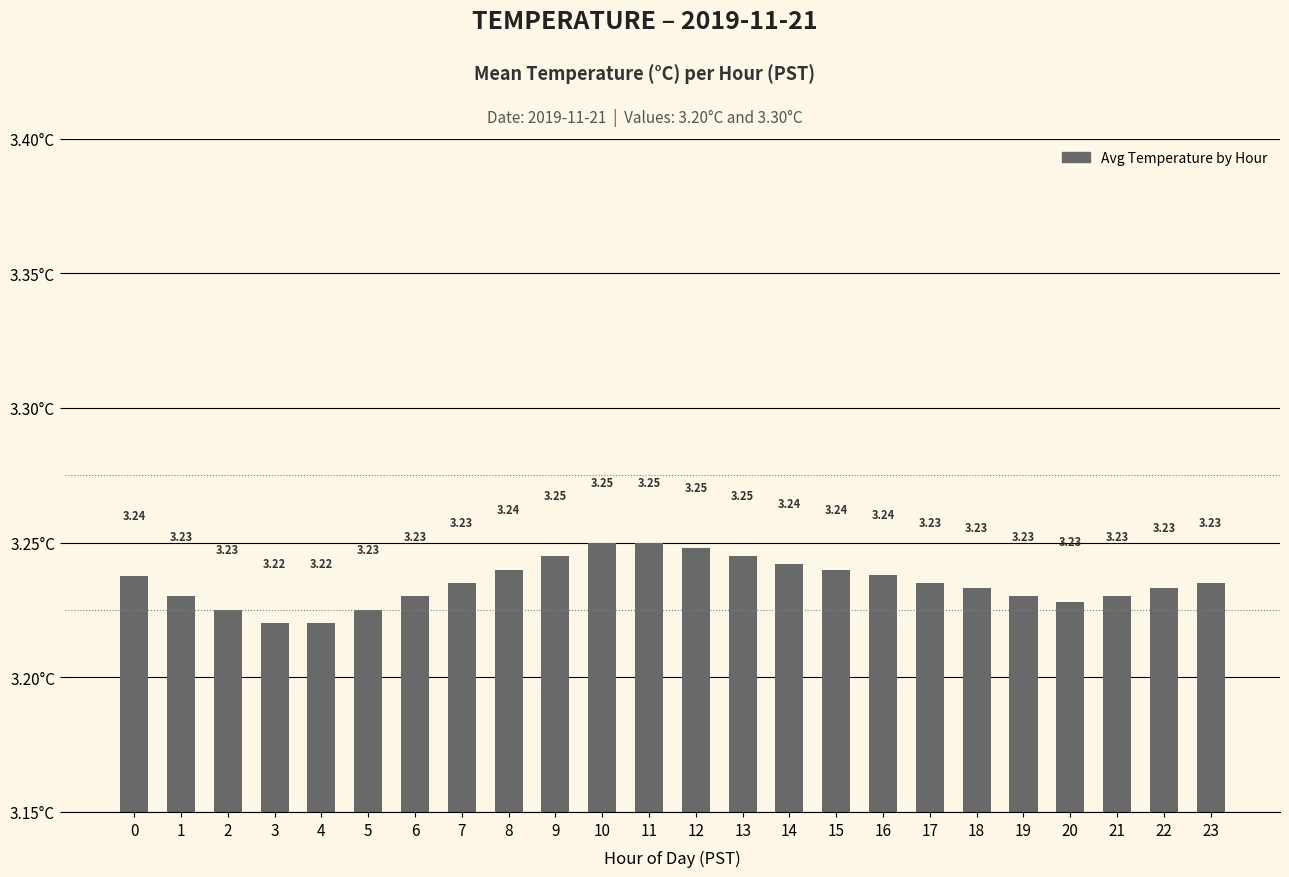

Approximately how many times larger is the value at 9 compared to 15?

1.0